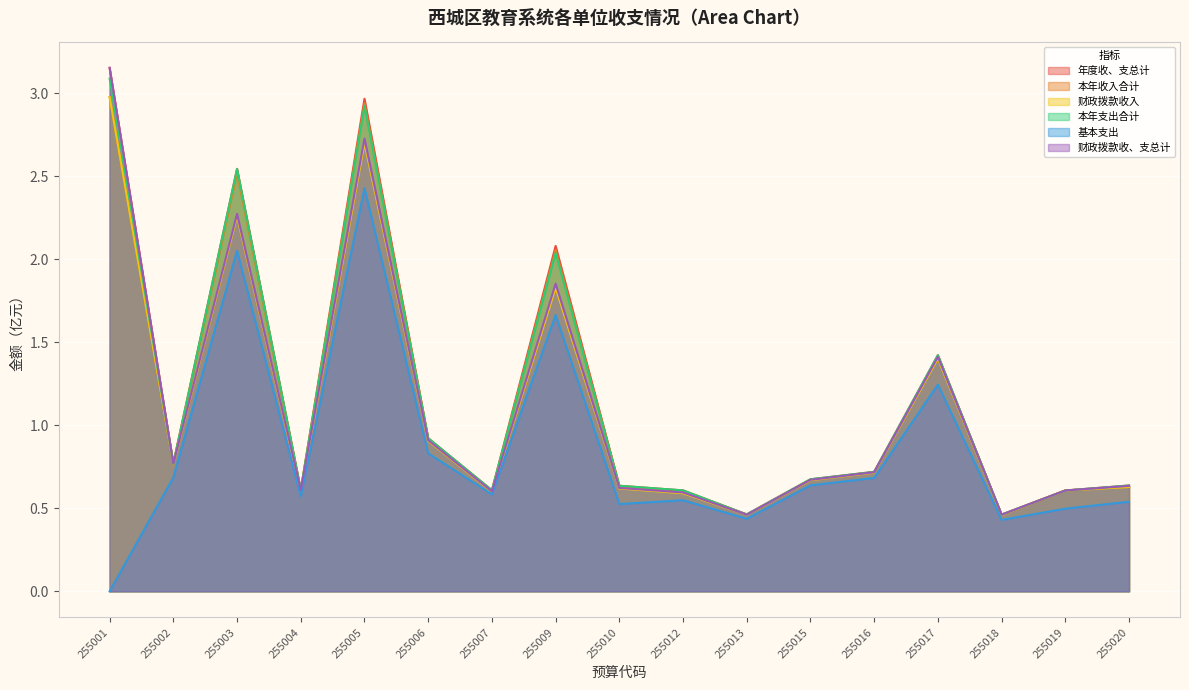

Which series has the largest total across all categories?

年度收、支总计